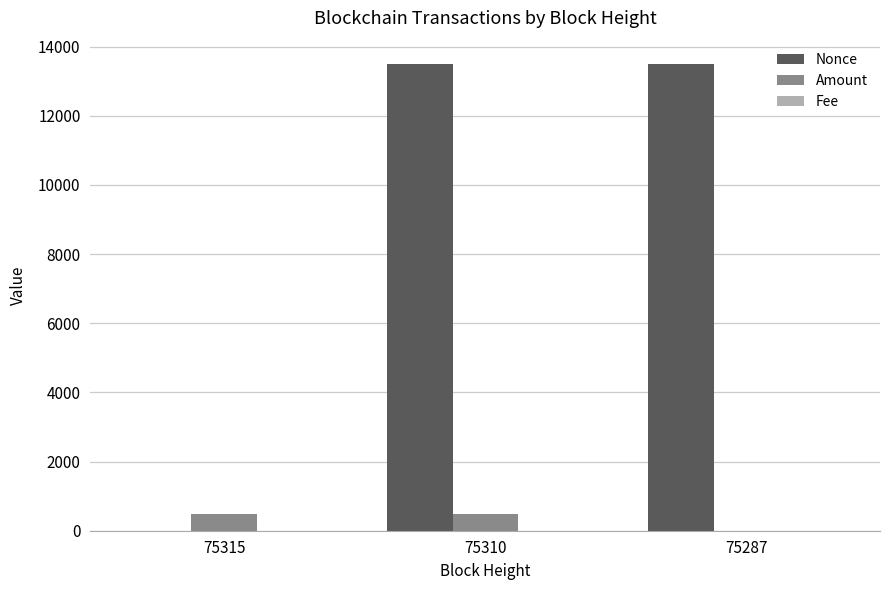

True or false: Nonce has a value of 0.0 at 75315.

True